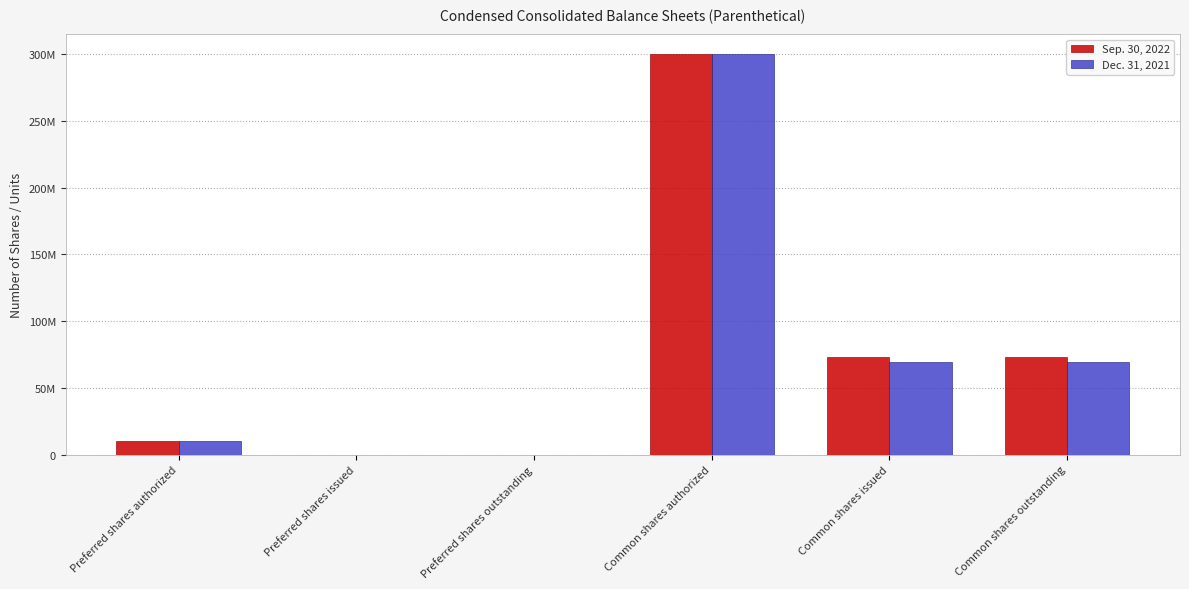

The Sep. 30, 2022 series shows 73134051 at Common shares issued. True or false?

True